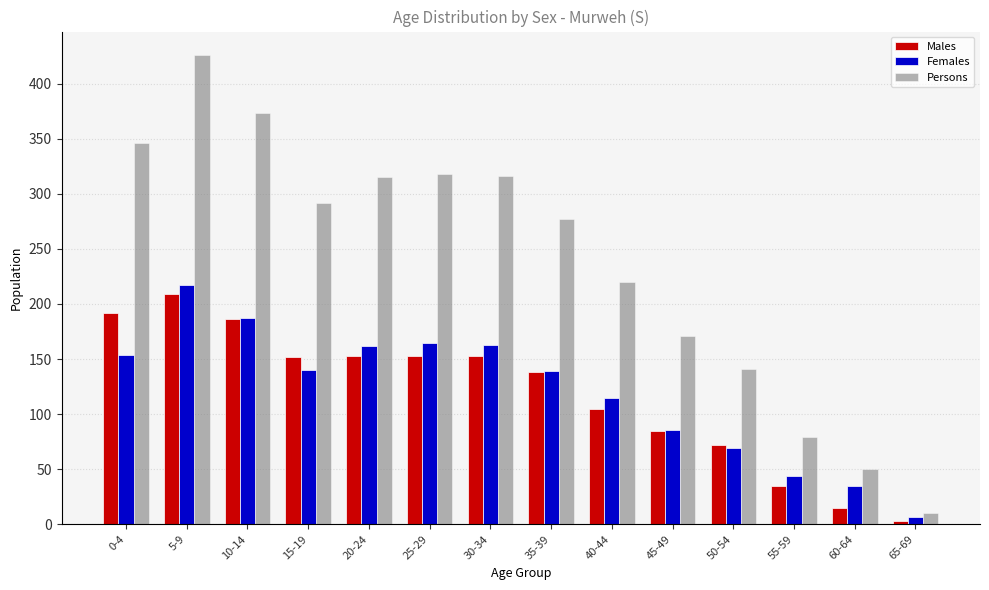

At which category does the chart reach its minimum across all series?

65-69